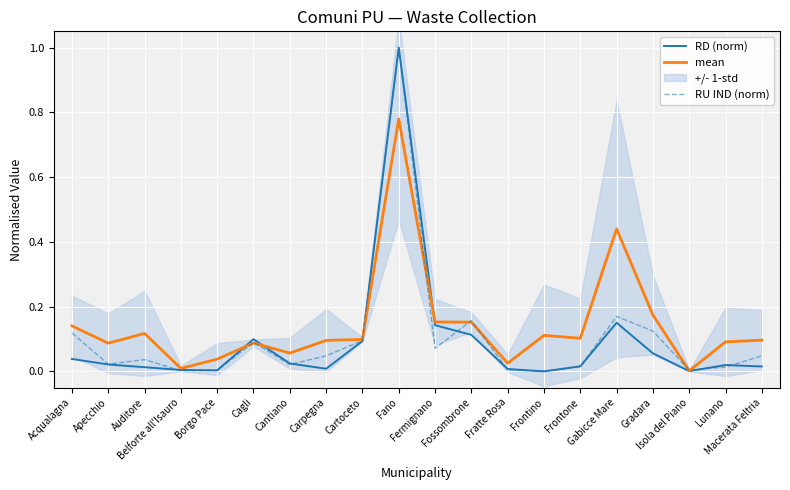

Count the number of categories in the chart.

20